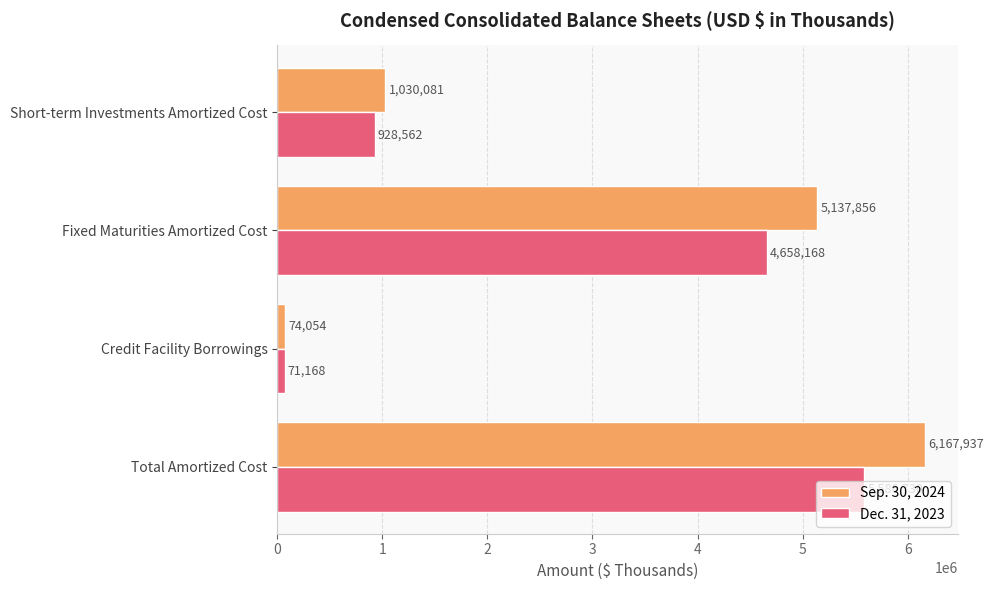

The Sep. 30, 2024 series shows 2708604 at Fixed Maturities Amortized Cost. True or false?

False